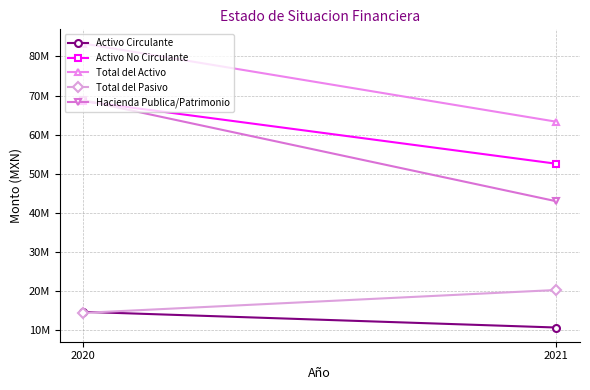

True or false: Hacienda Publica/Patrimonio has a value of 42989455 at 2021.

True